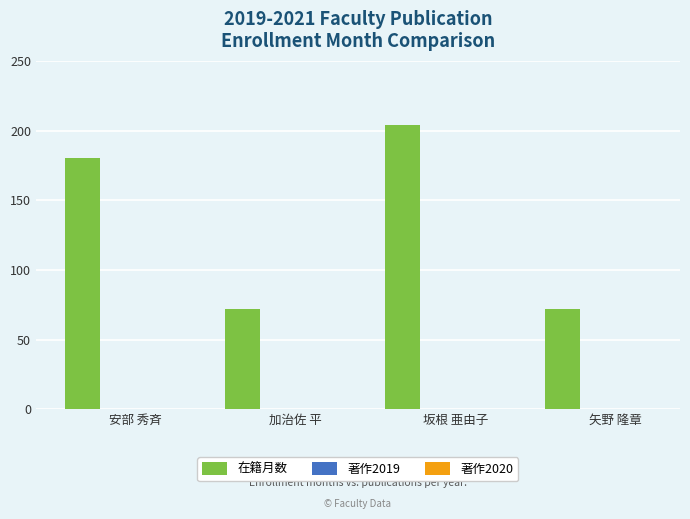

What is the value of the 2nd bar from the left?

72